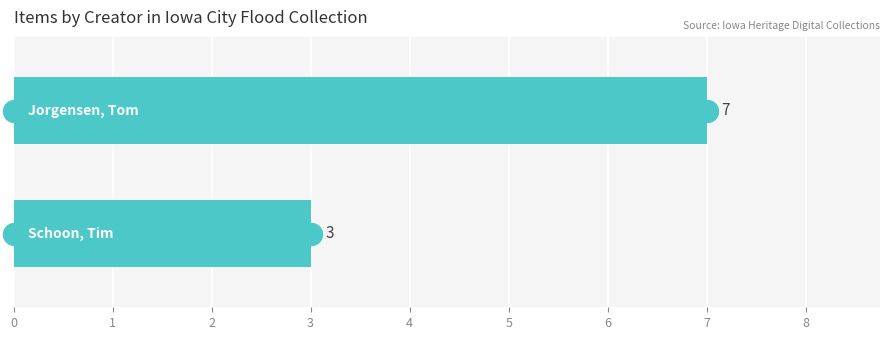

Approximately how many times larger is the value at 1 compared to 0?

0.4